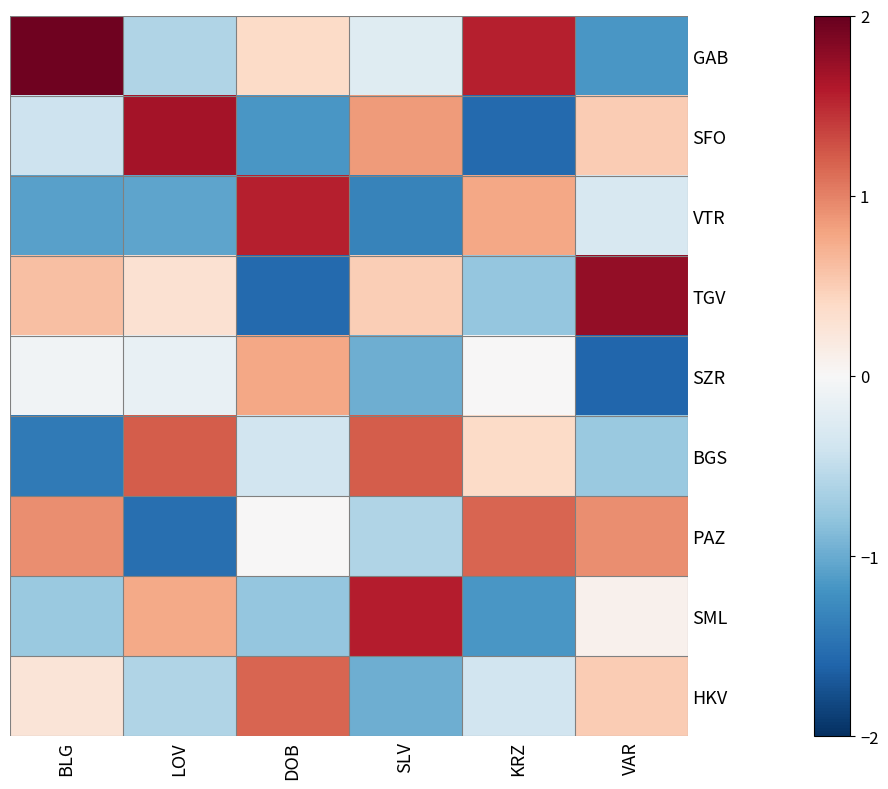

Which series has the largest total across all categories?

GAB